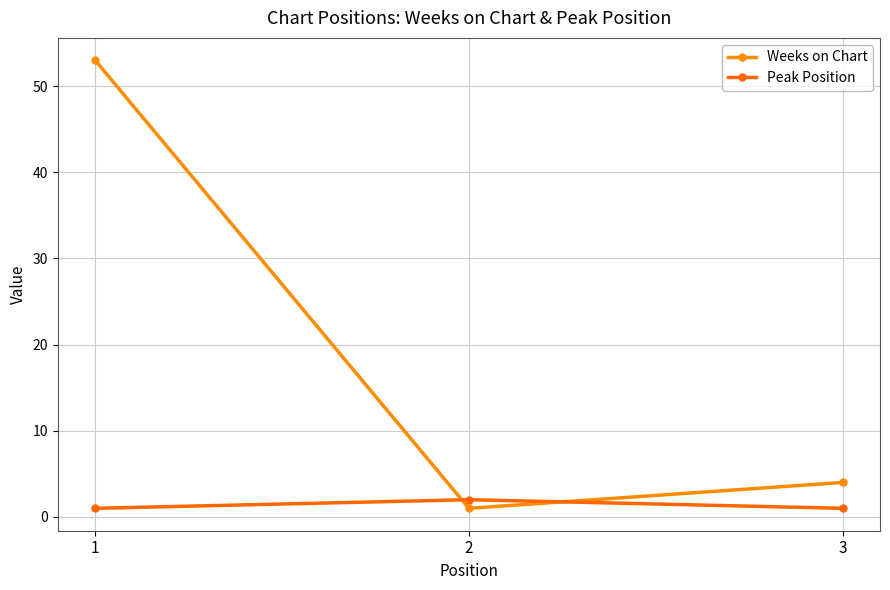

Reading left to right, what are all the values shown in this chart?

Weeks on Chart: 1=53	2=1	3=4
Peak Position: 1=1	2=2	3=1